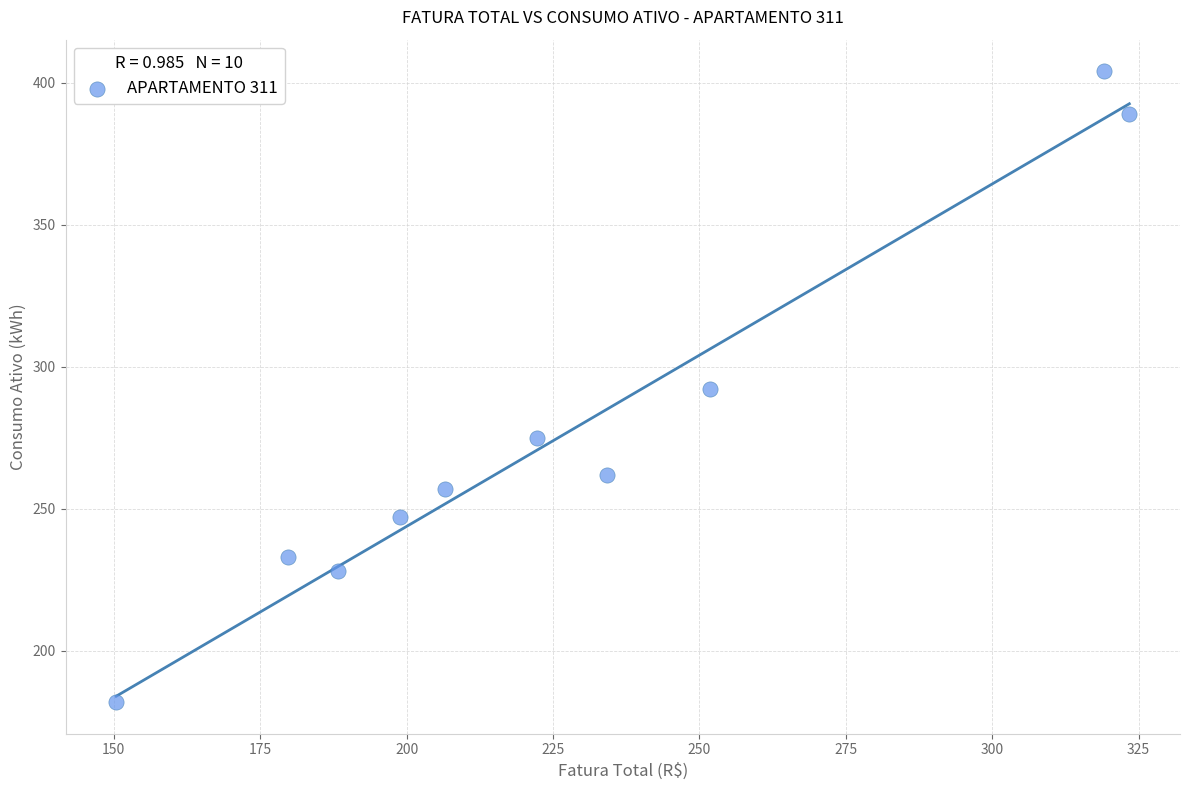

What is the range of Y values (max minus min)?

222